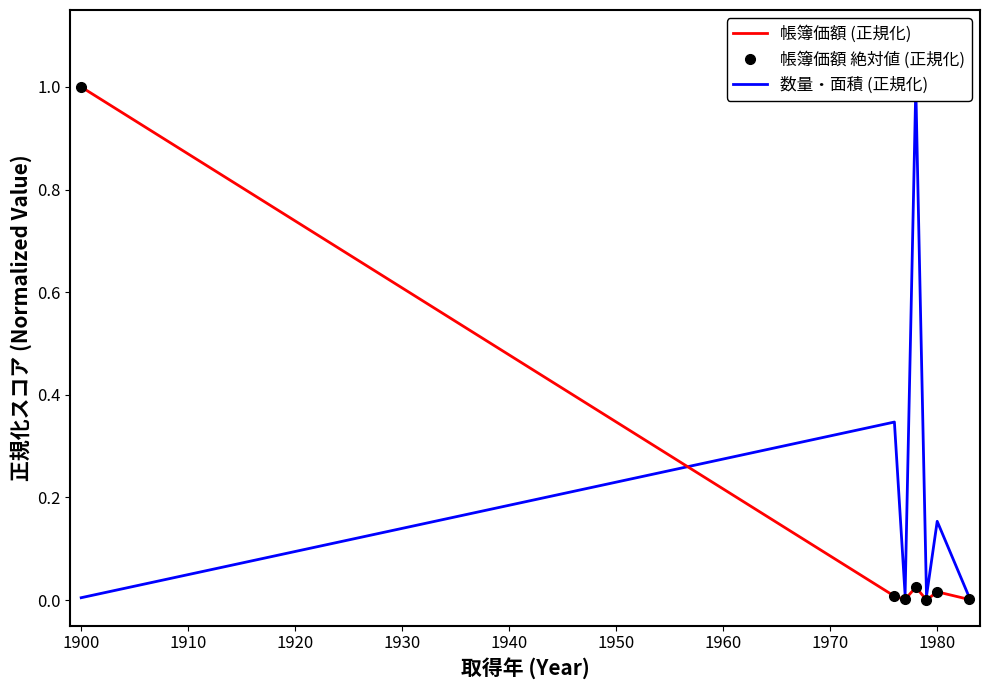

List the series in order of their peak value, lowest first.

帳簿価額 (正規化), 帳簿価額 絶対値 (正規化), 数量・面積 (正規化)